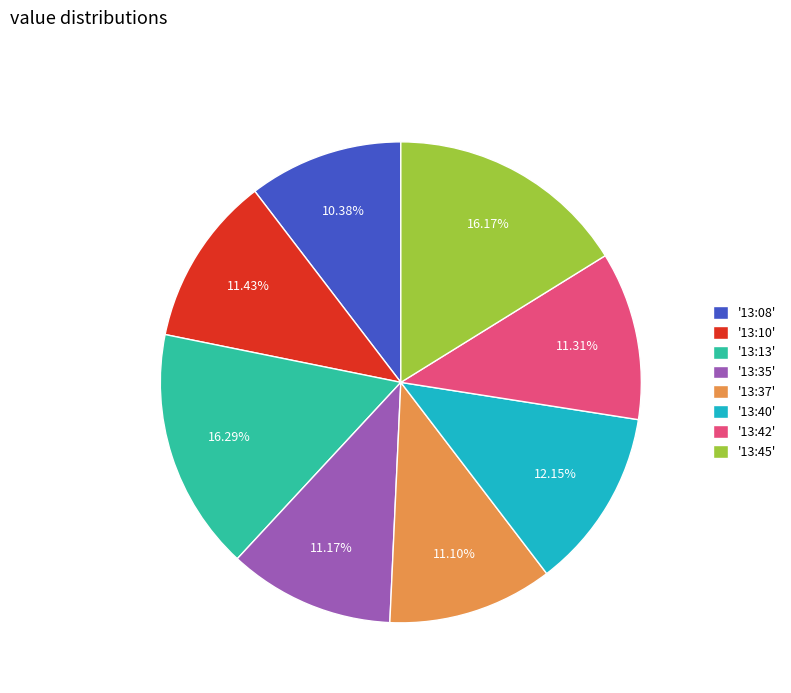

Is there a majority slice in this chart?

No